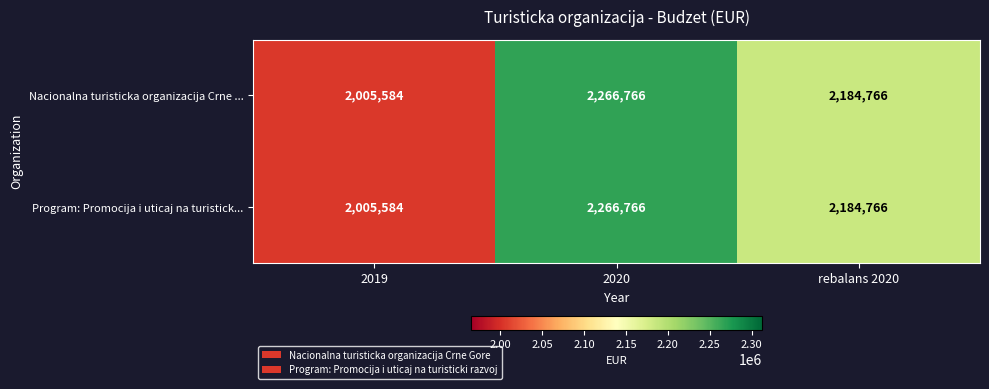

At which label does Program: Promocija i uticaj na turistick... reach its peak?

2020